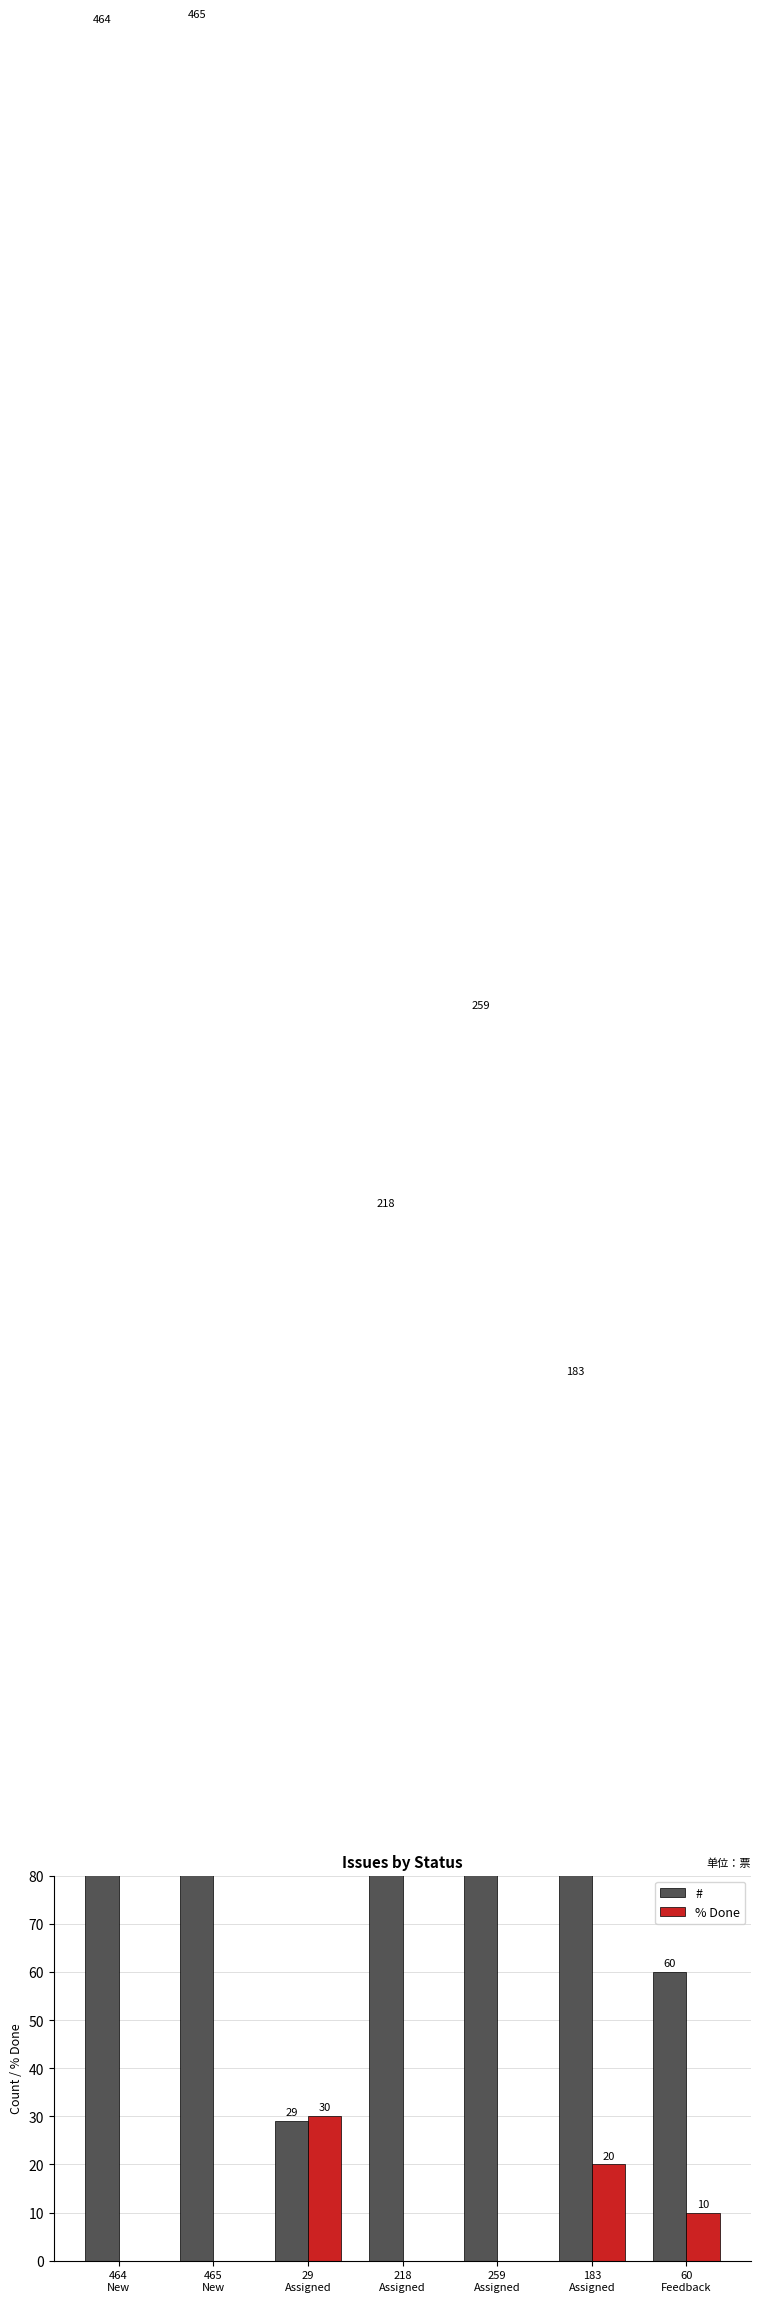

Rank the categories by # value from highest to lowest.

465
New, 464
New, 259
Assigned, 218
Assigned, 183
Assigned, 60
Feedback, 29
Assigned